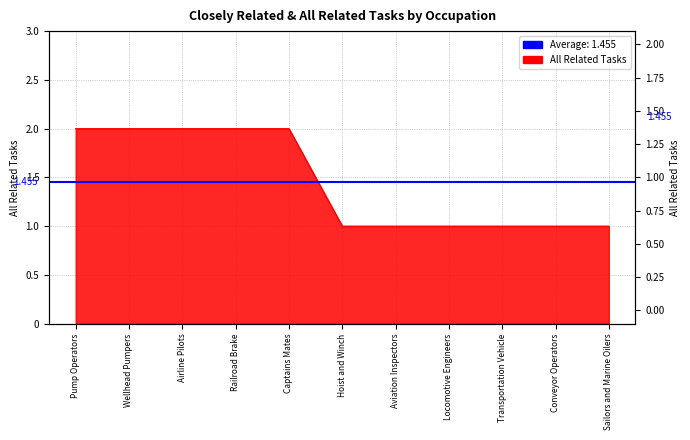

Reading left to right, what are all the values shown in this chart?

2	2	2	2	2	1	1	1	1	1	1